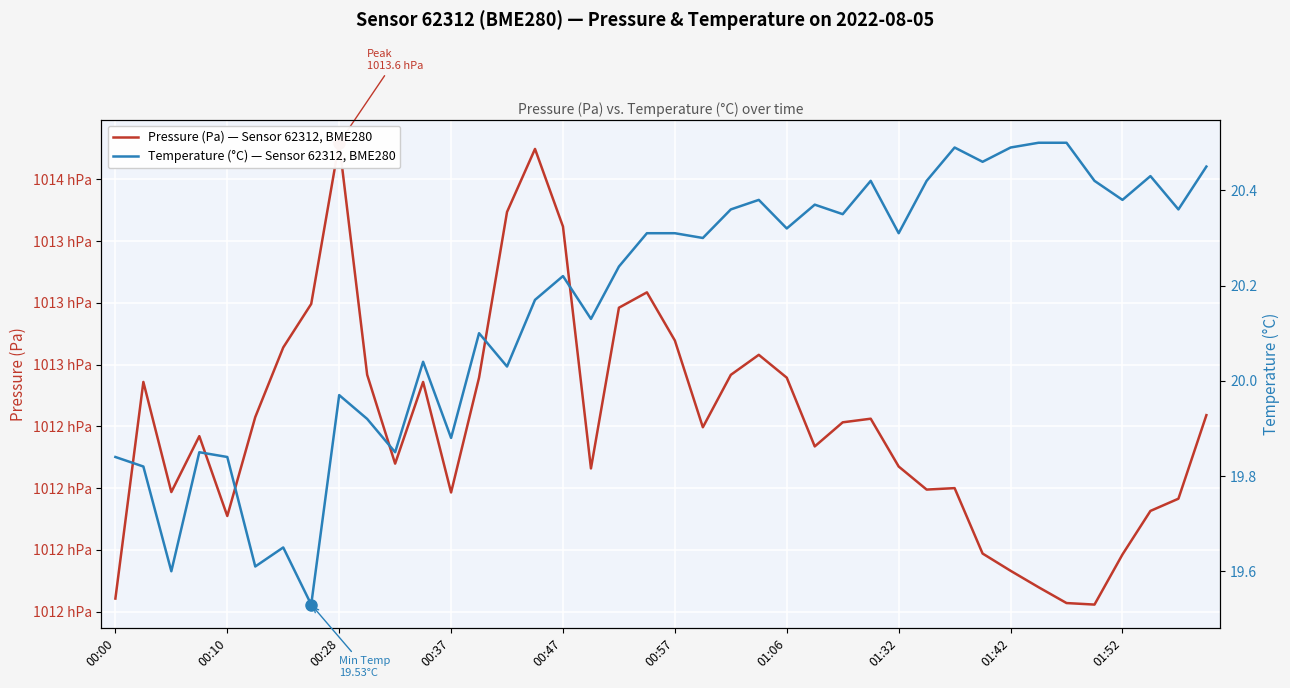

What is the sum of all Pressure (Pa) — Sensor 62312, BME280 values?

4050067.3